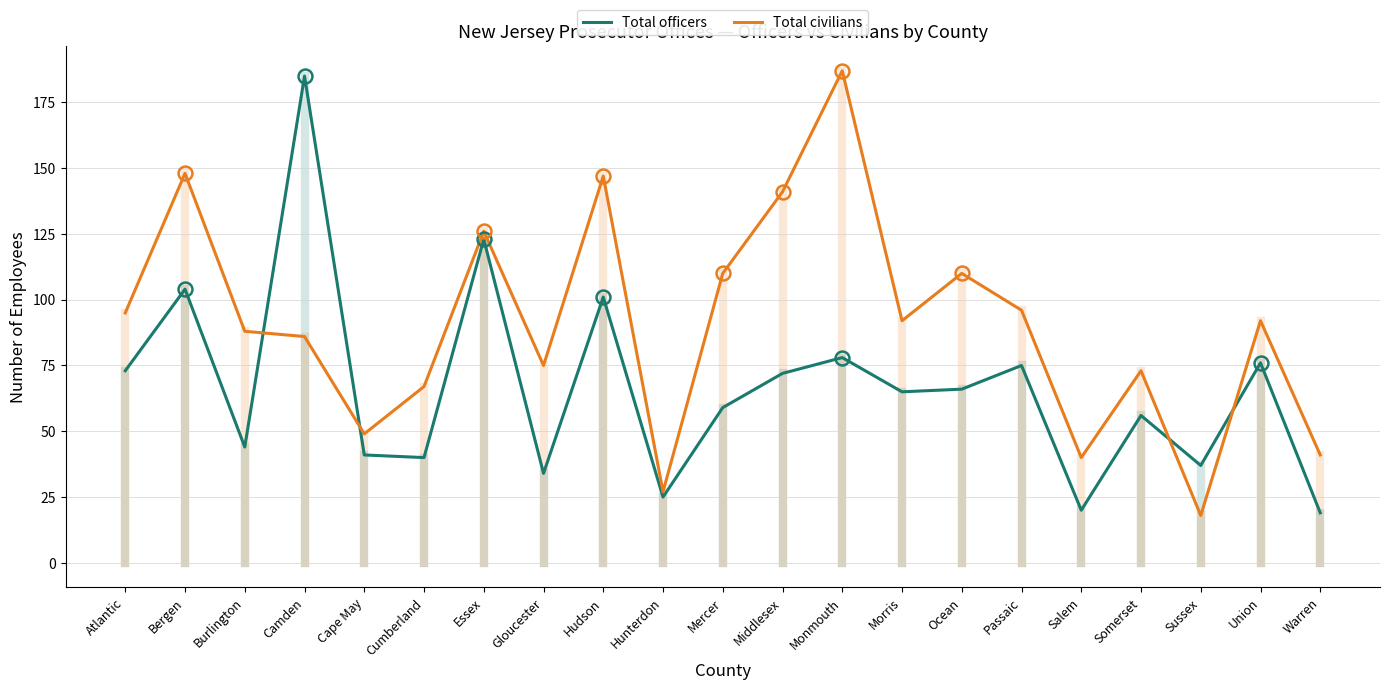

What is the spread (max minus min) of values at Sussex?

19